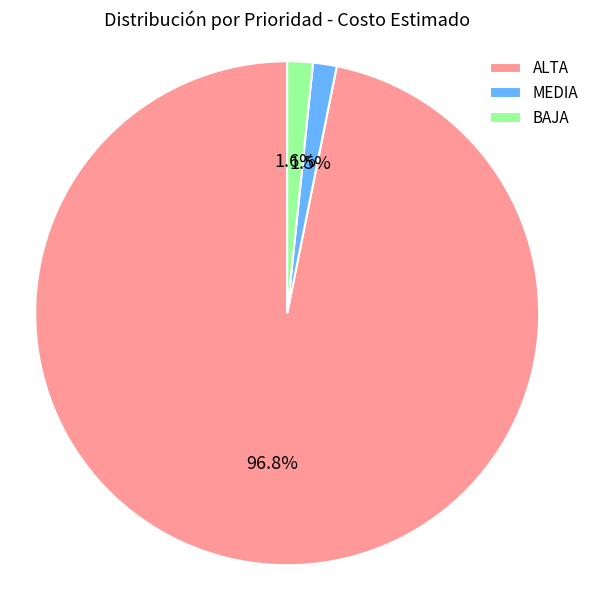

Which category has the biggest portion of the pie?

ALTA